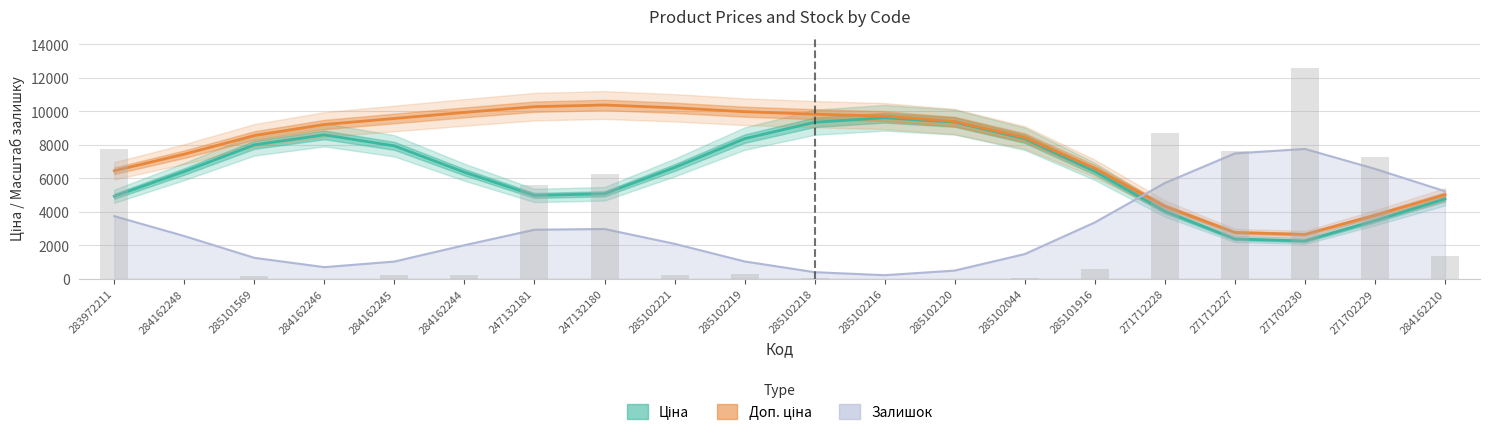

Which label corresponds to the largest value in the chart?

247132180